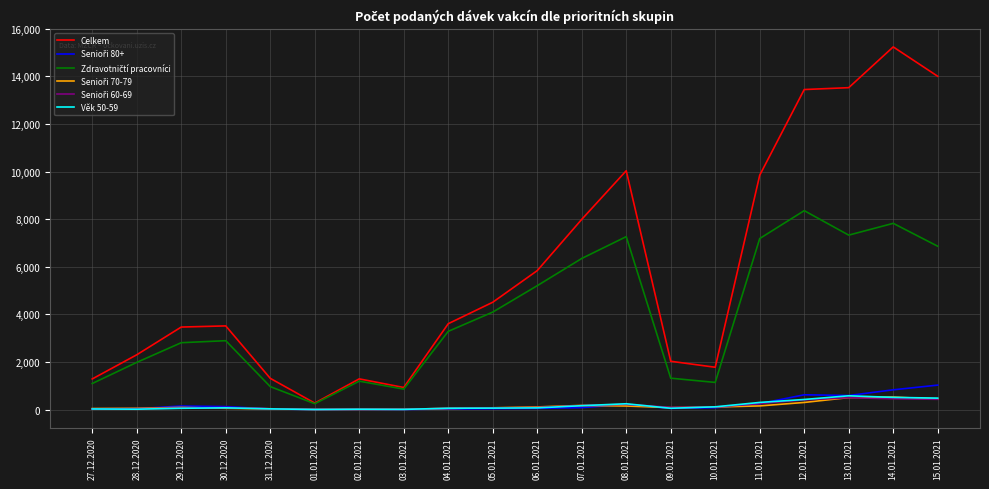

At which category does the chart reach its peak across all series?

14.01.2021